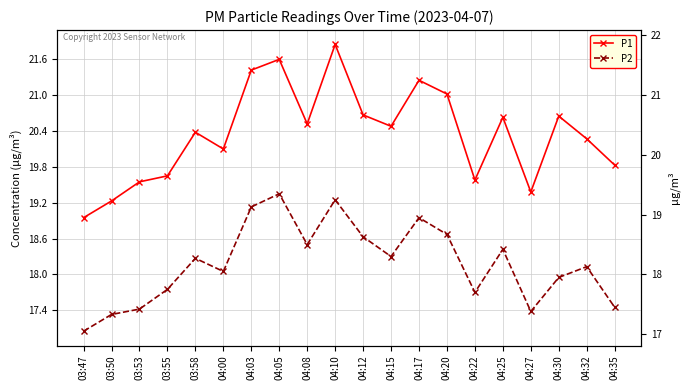

Which has a higher value, 04:00 or 04:27?

04:00